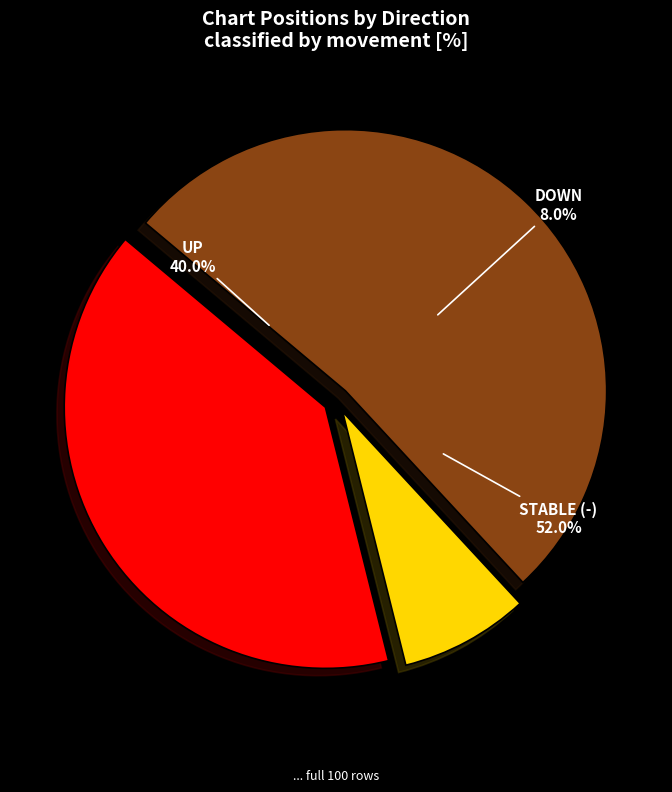

To the nearest percent, what is the combined percentage of up and down?

48%